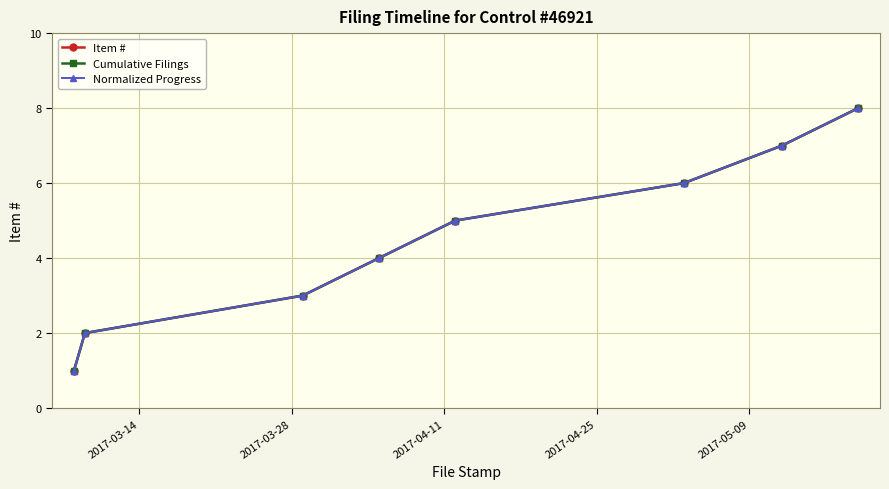

What is the minimum value for Cumulative Filings?

1